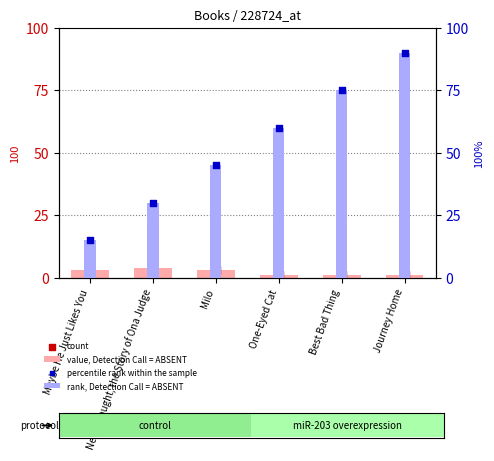

At how many categories does at least one series exceed 88?

1